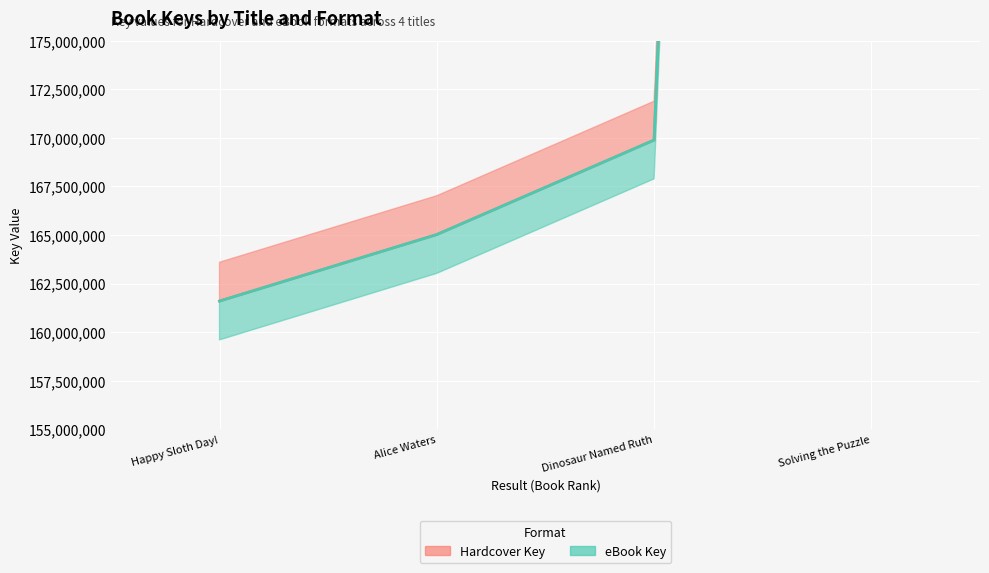

The value of eBook Key at Solving the Puzzle is 756978206. True or false?

False